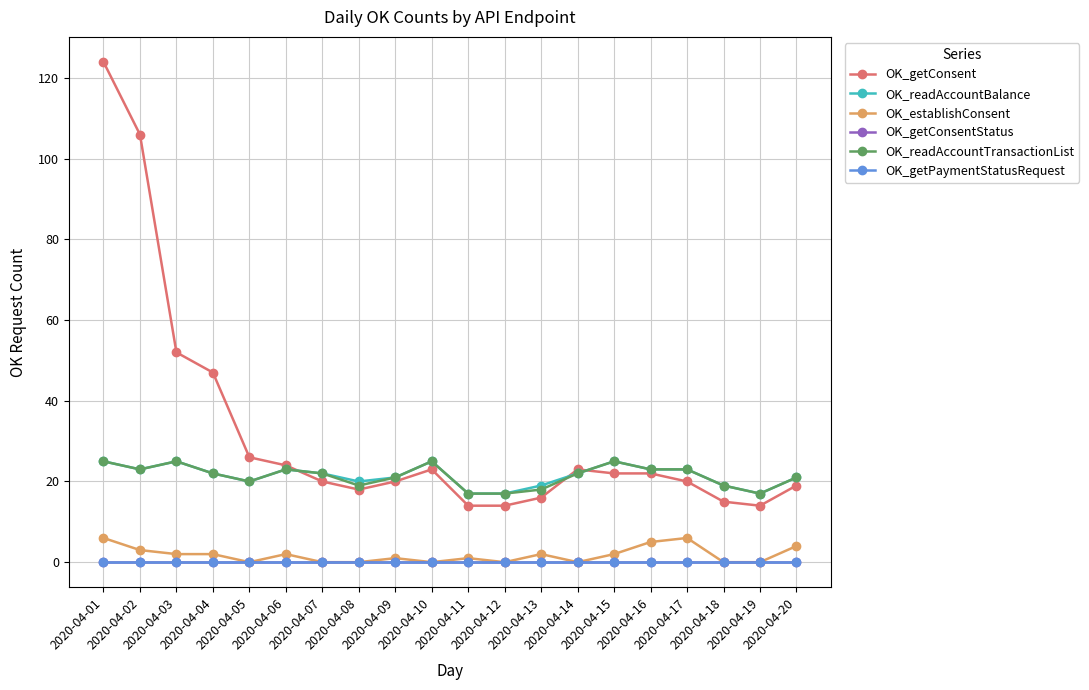

How many OK_readAccountTransactionList values are between 19 and 23?

12